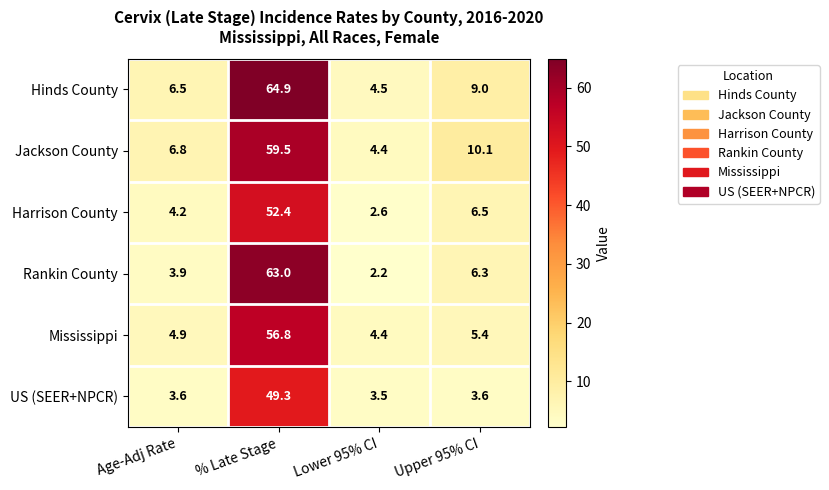

What is the difference between the US (SEER+NPCR) values at Upper 95% CI and % Late Stage?

45.7